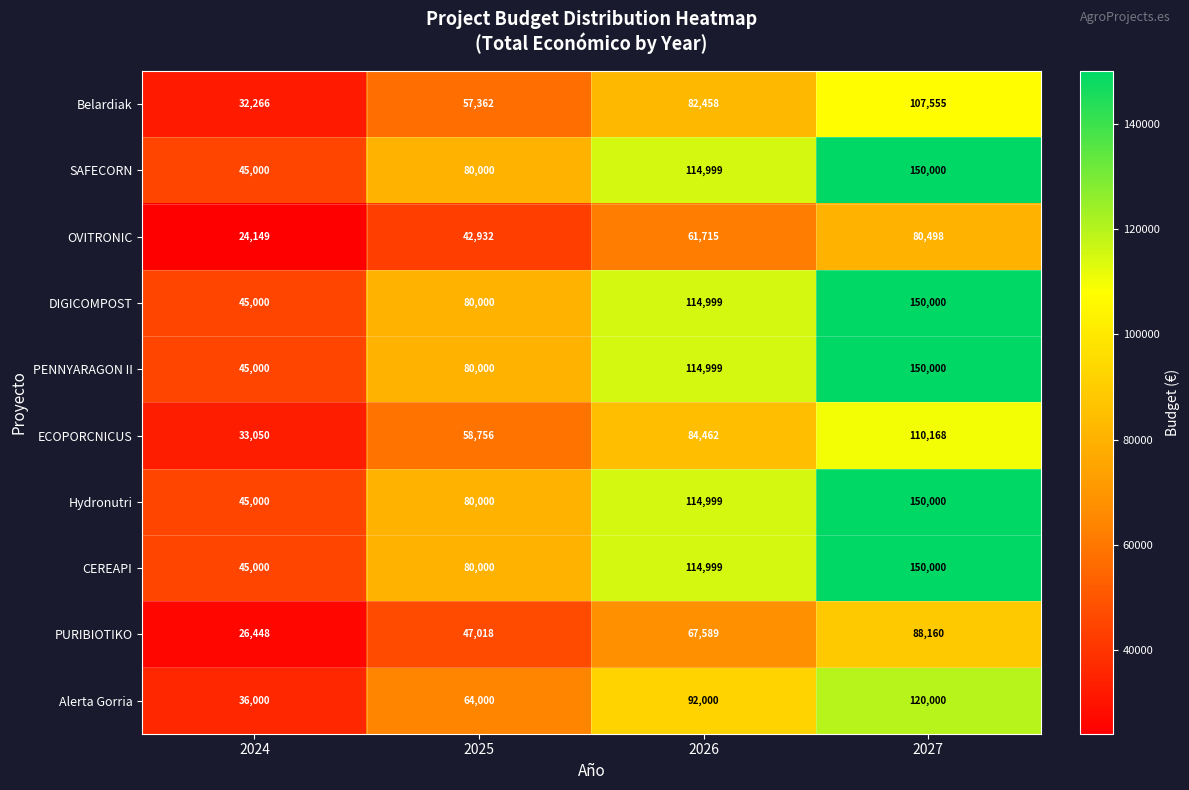

At which category is the sum across all series the highest?

2027